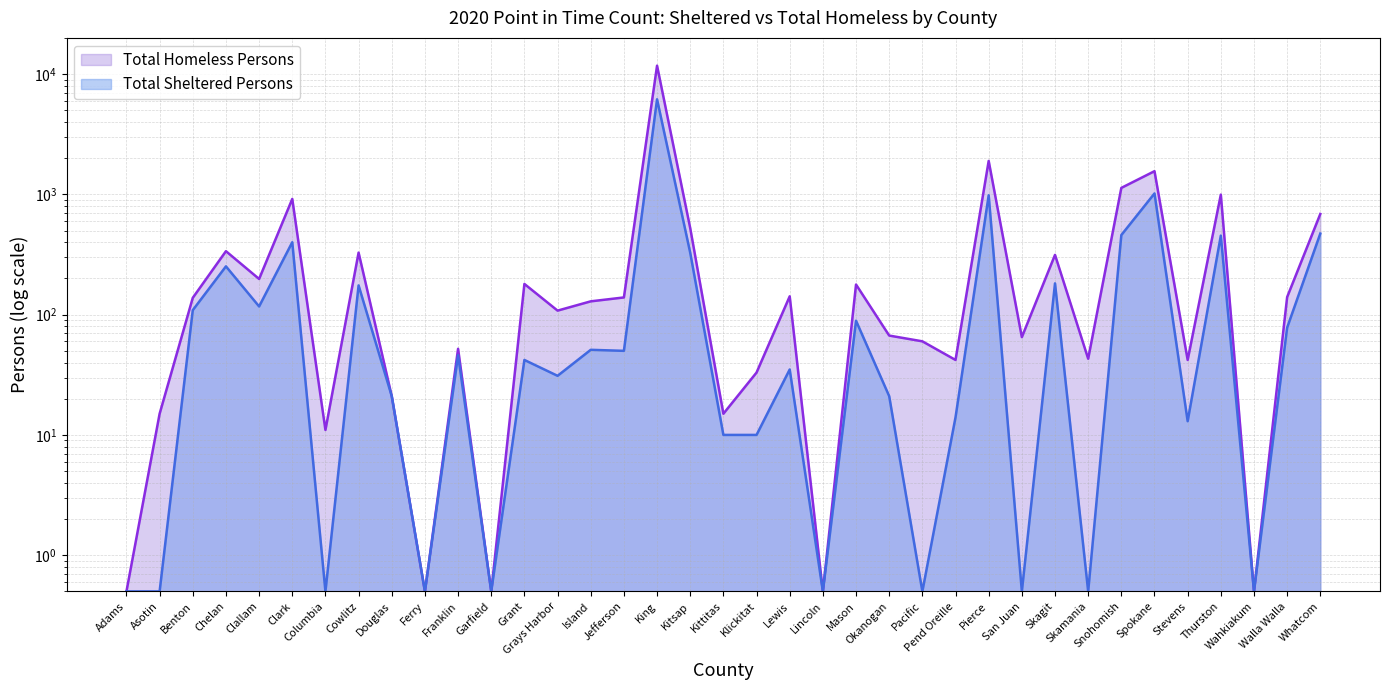

Reading left to right, list all the values displayed in this chart.

Total Sheltered Persons: 0.5	0.5	109.0	252.0	117.0	400.0	0.5	175.0	21.0	0.5	46.0	0.5	42.0	31.0	51.0	50.0	6173.0	327.0	10.0	10.0	35.0	0.5	89.0	21.0	0.5	14.0	983.0	0.5	182.0	0.5	459.0	1018.0	13.0	454.0	0.5	78.0	472.0
Total Homeless Persons: 0.5	15.0	138.0	337.0	198.0	916.0	11.0	328.0	21.0	0.5	52.0	0.5	180.0	108.0	129.0	139.0	11751.0	524.0	15.0	33.0	142.0	0.5	178.0	67.0	60.0	42.0	1897.0	65.0	314.0	43.0	1132.0	1559.0	42.0	995.0	0.5	140.0	687.0